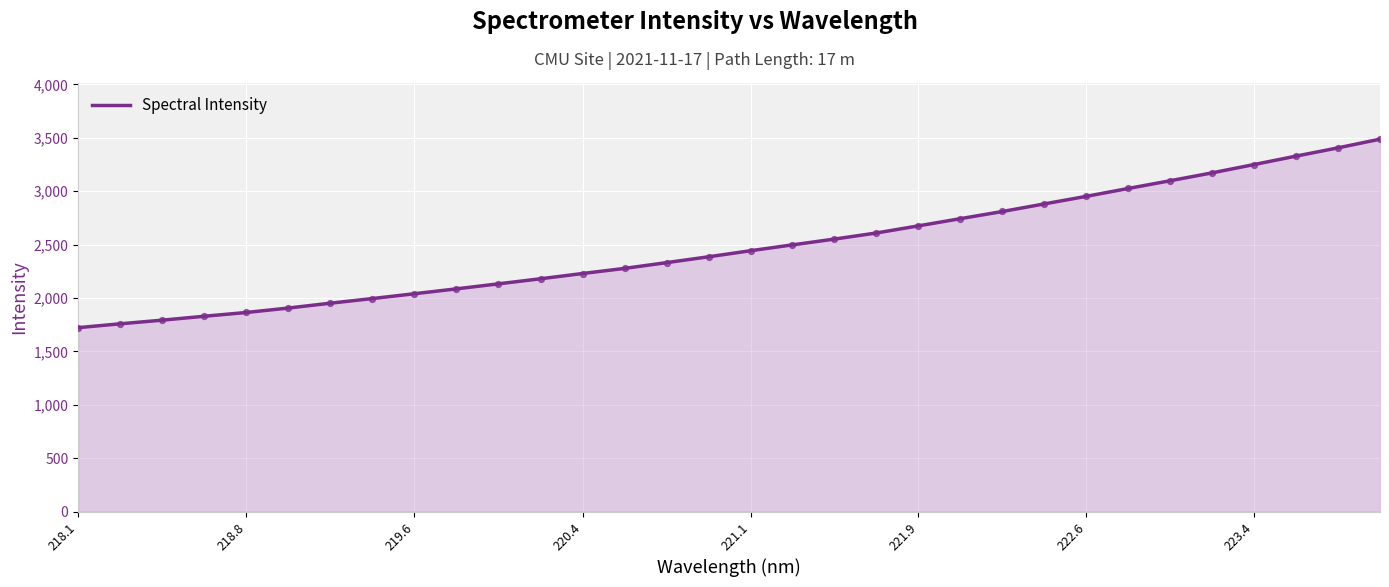

What is the difference between the maximum and minimum values?

1764.8